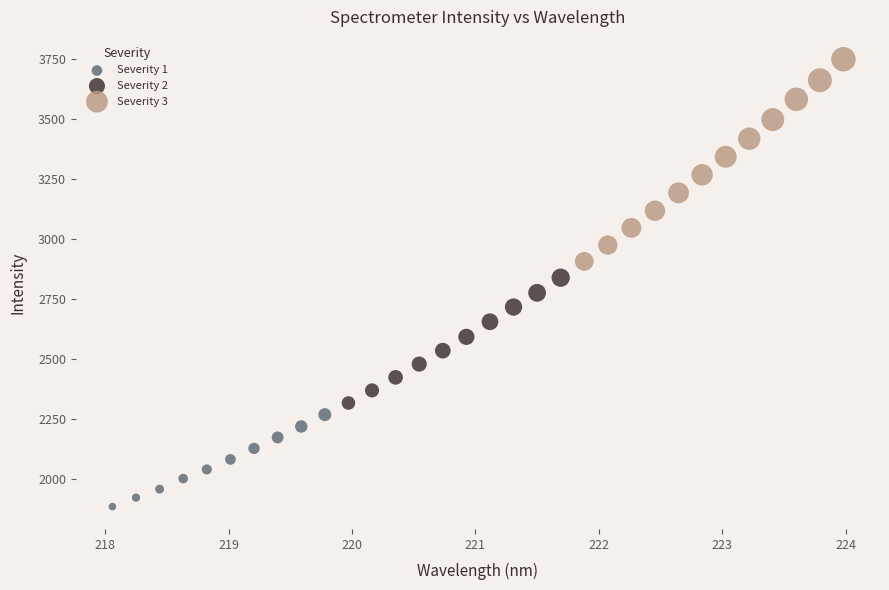

Which series has the largest Y range (max minus min)?

Severity 3